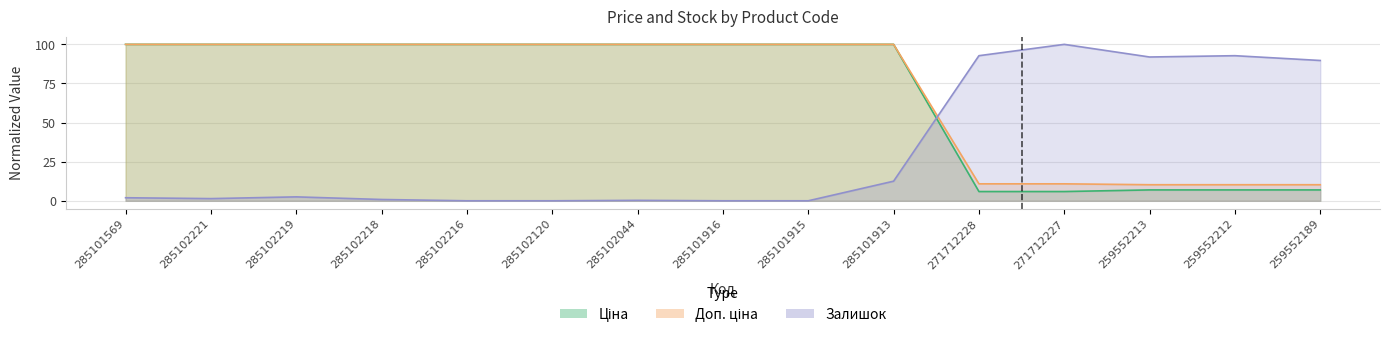

True or false: Ціна has a value of 3.0 at 259552189.

False